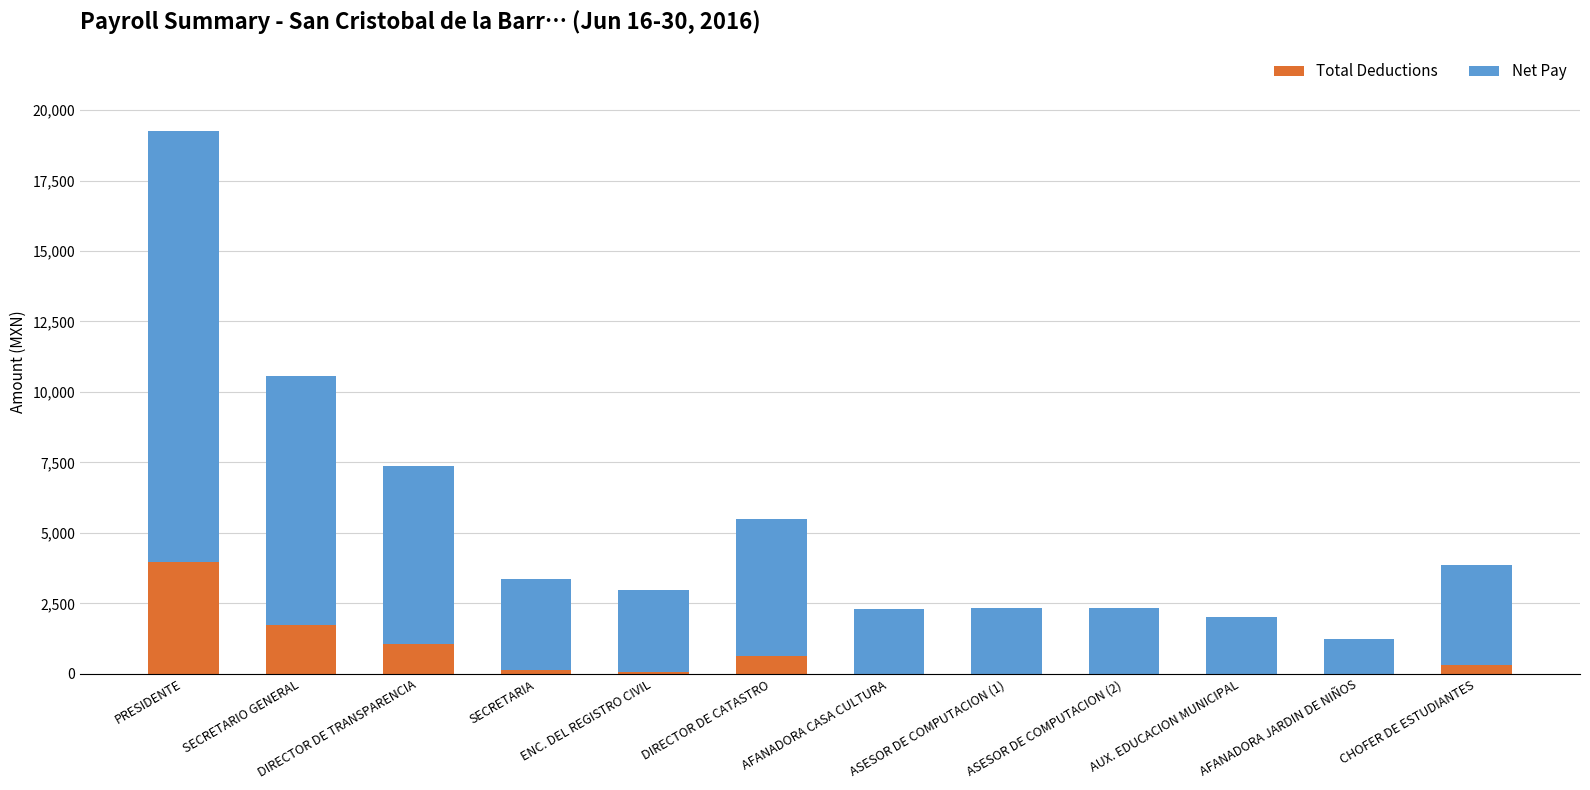

What is the highest value of the Total Deductions series?

3960.4